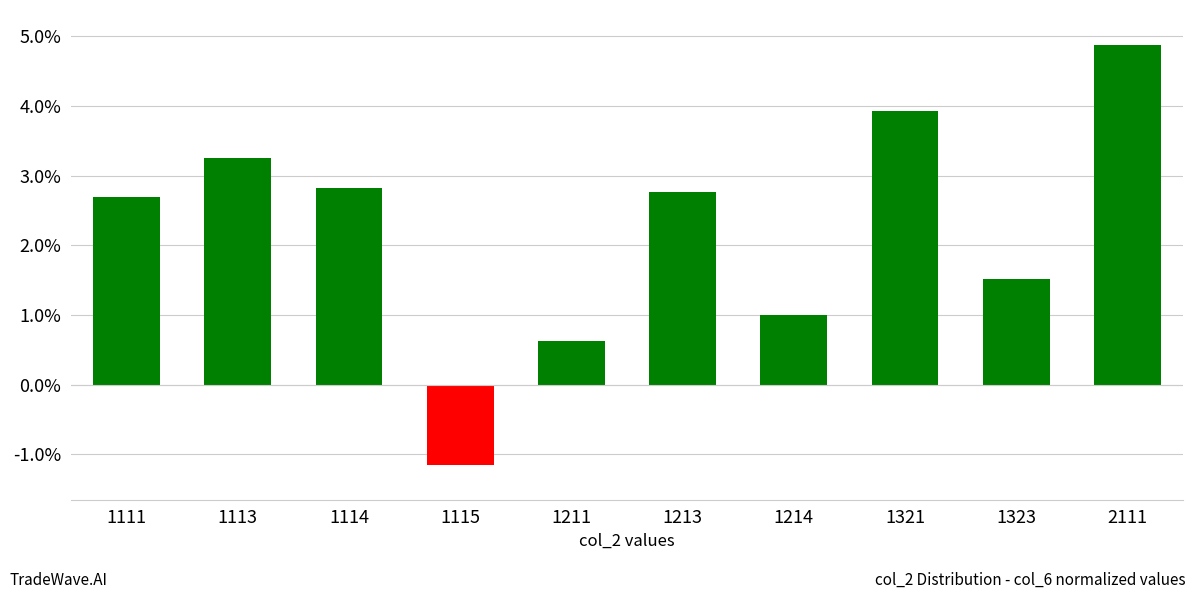

Where is the data nearest to the value 1?

1214